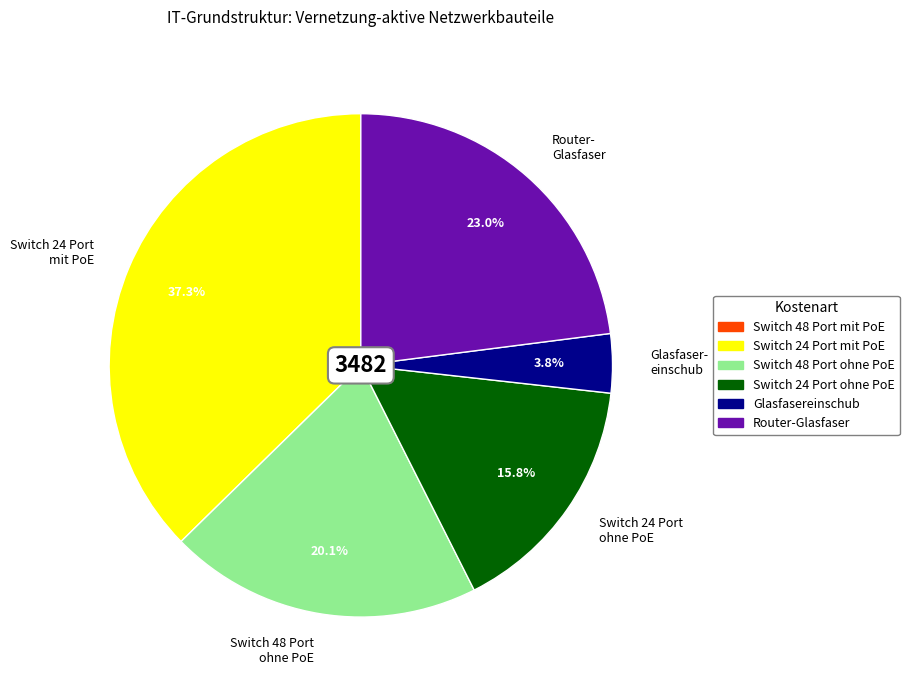

Between Switch 24 Port mit PoE and Router- Glasfaser, which is larger?

Switch 24 Port mit PoE